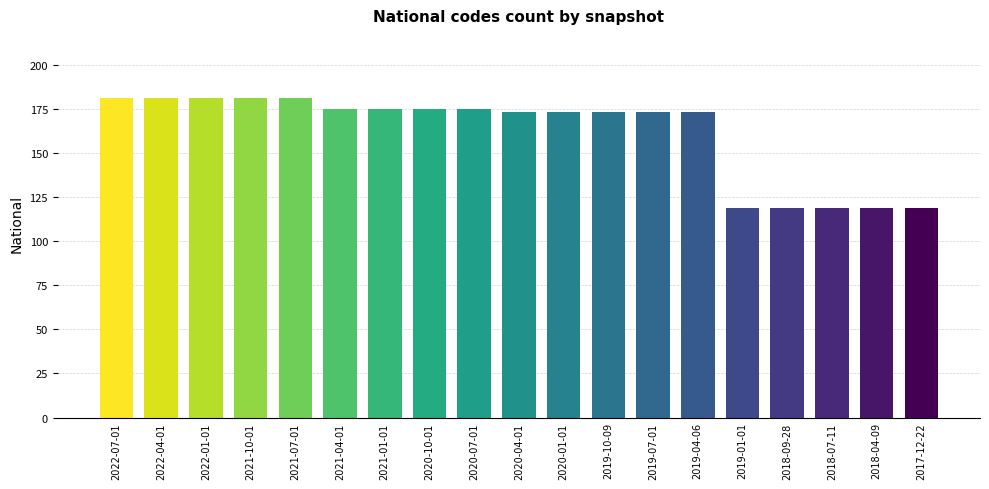

What is the difference between the values at 2022-07-01 and 2018-04-09?

62